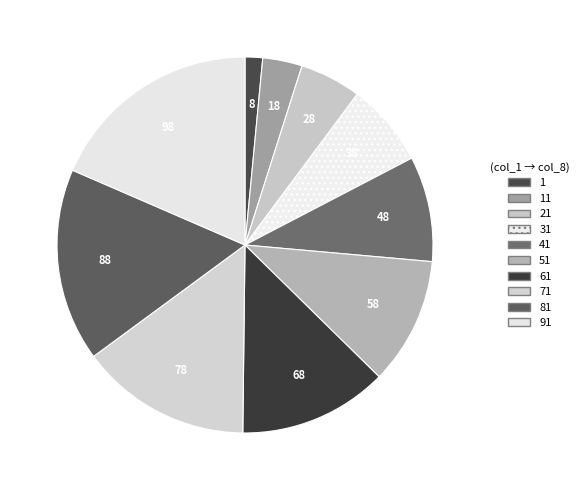

Is it true that 1 is 14% of the pie?

False